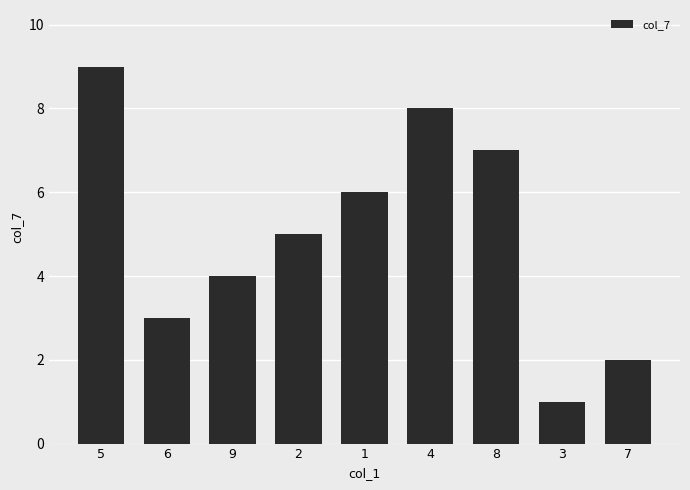

Reading left to right, extract all data points from this chart.

9	3	4	5	6	8	7	1	2